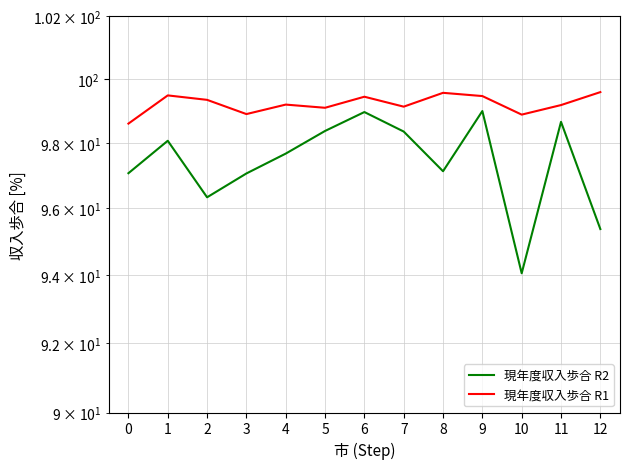

Which series has the largest range (max minus min)?

現年度収入歩合 R2